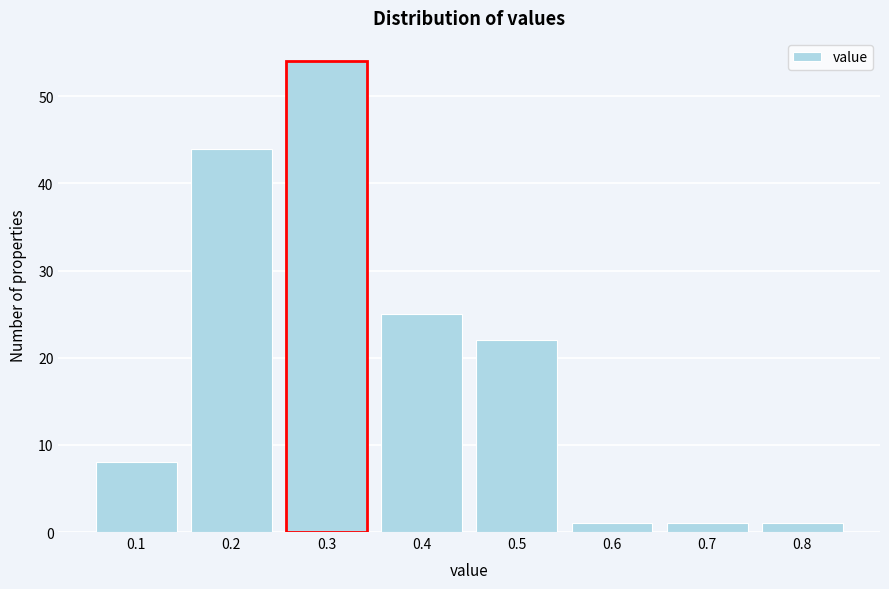

Reading left to right, what are all the values shown in this chart?

0.1=8	0.2=44	0.3=54	0.4=25	0.5=22	0.6=1	0.7=1	0.8=1